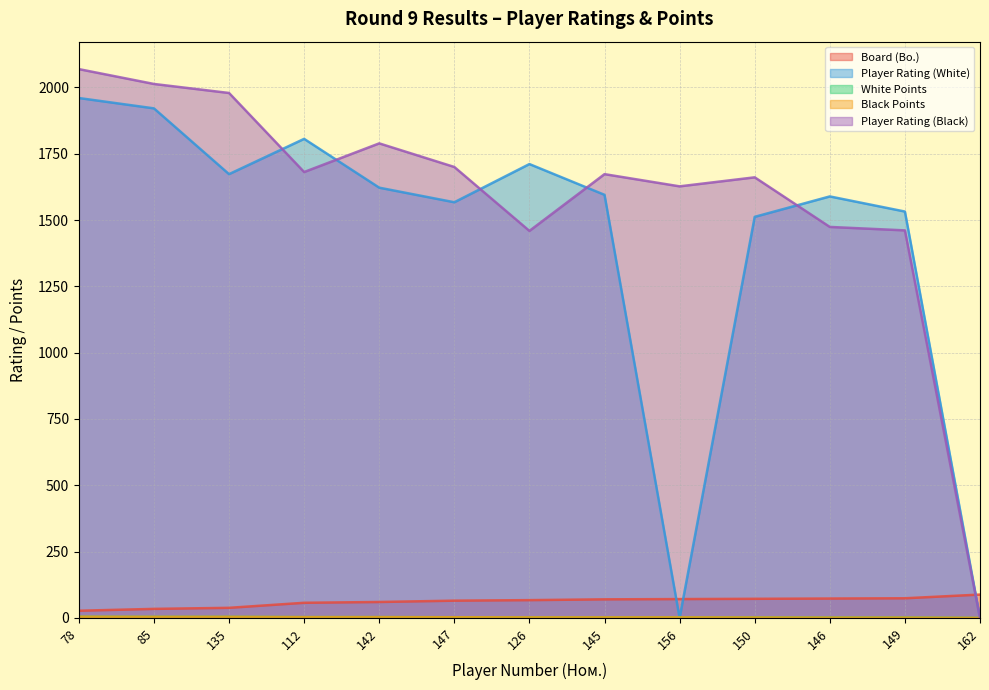

What are all the series names shown in the legend?

Board (Bo.), Player Rating (White), White Points, Black Points, Player Rating (Black)